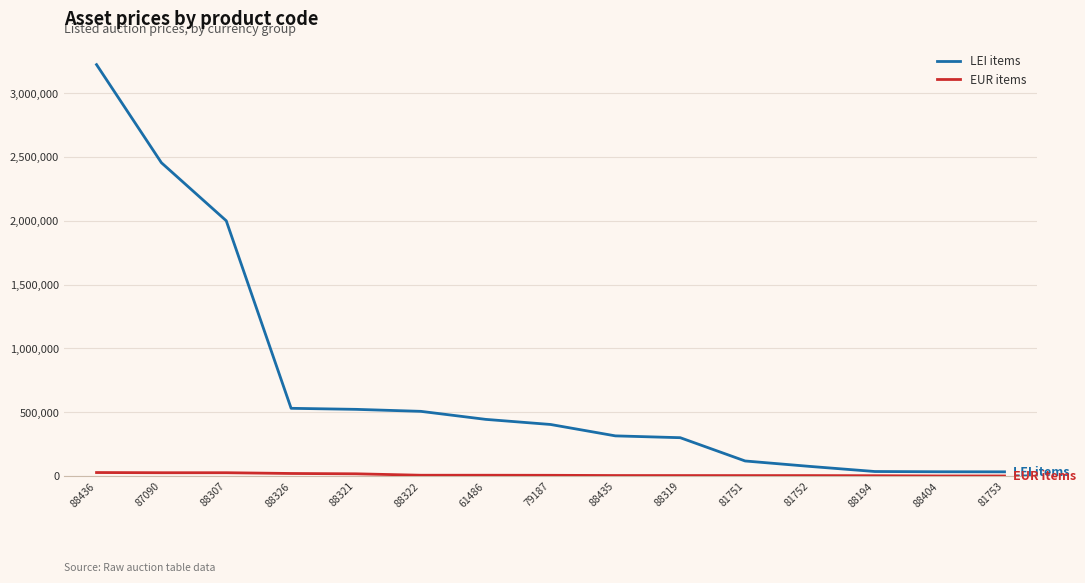

What is the greatest value displayed?

3223689.0